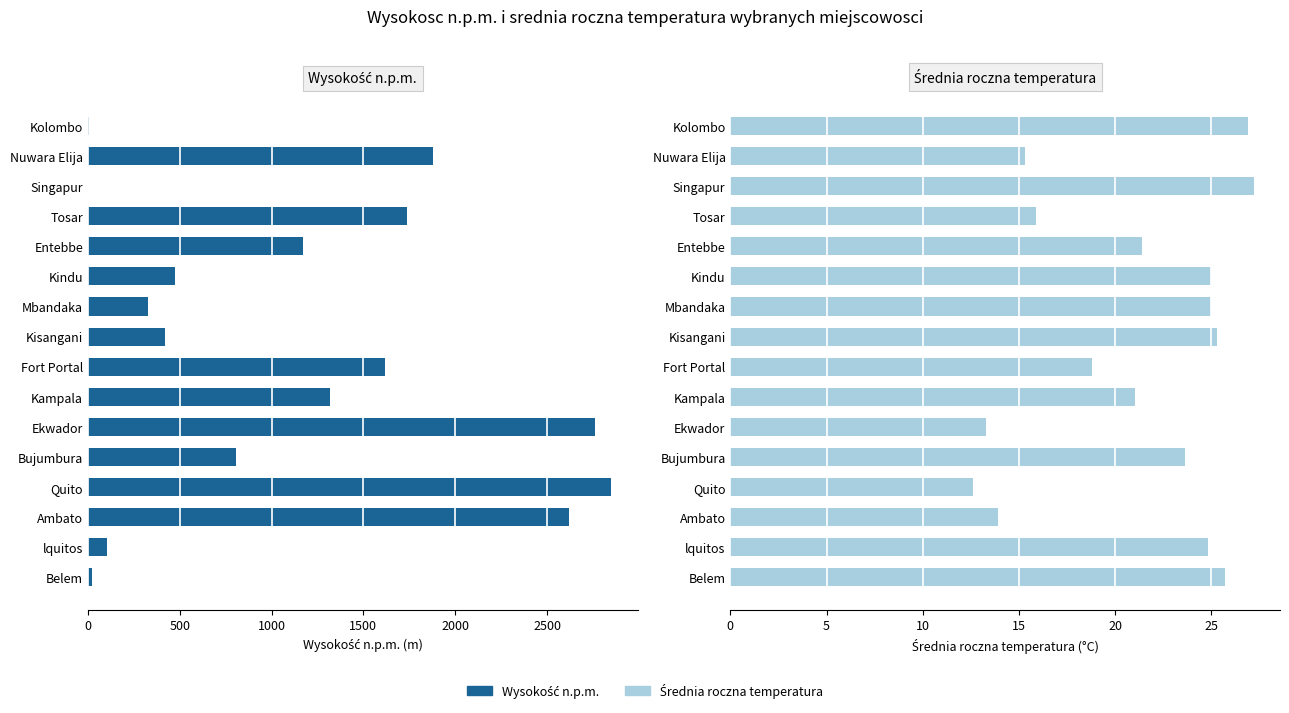

Is the value of Wysokość n.p.m. at Singapur greater than the value of Średnia roczna temperatura at Fort Portal?

No